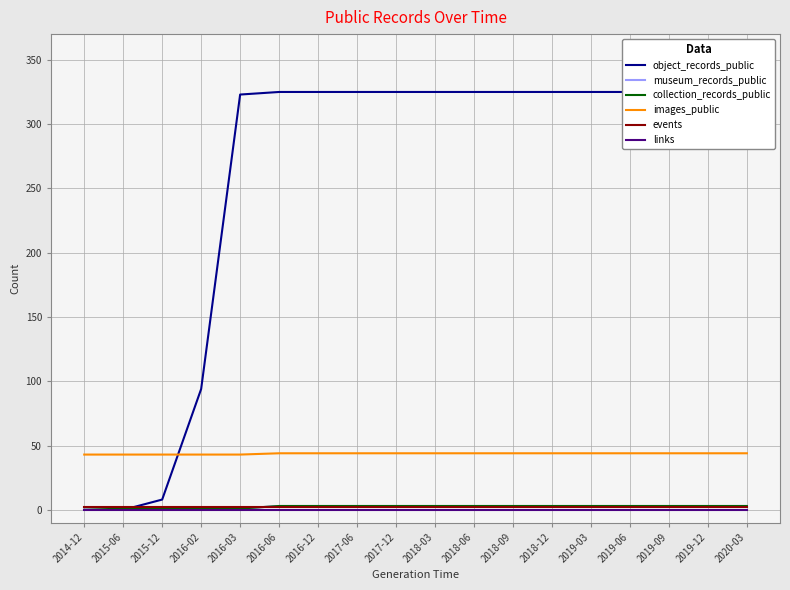

True or false: object_records_public and links intersect in this chart.

False